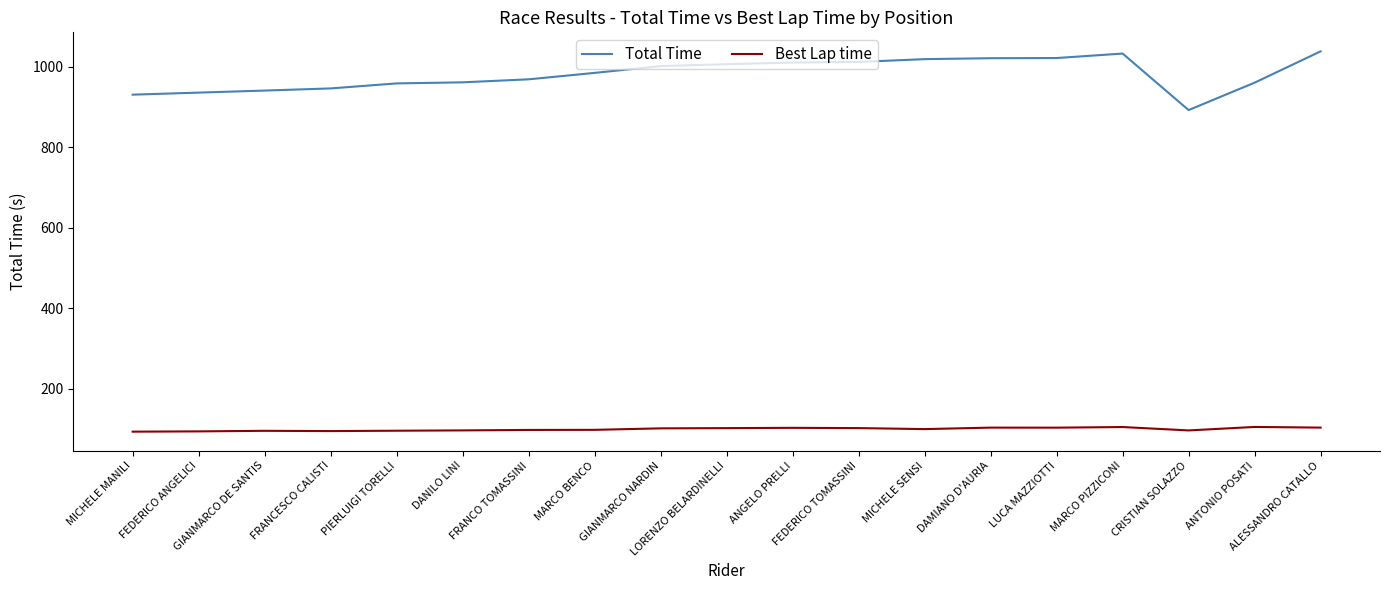

True or false: Best Lap time and Total Time intersect in this chart.

False